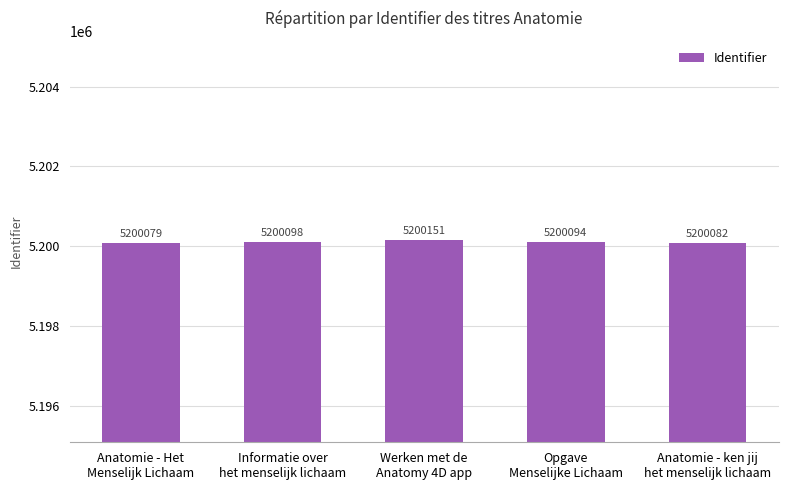

List the labels in order of value, smallest first.

Anatomie - Het
Menselijk Lichaam, Anatomie - ken jij
het menselijk lichaam, Opgave
Menselijke Lichaam, Informatie over
het menselijk lichaam, Werken met de
Anatomy 4D app